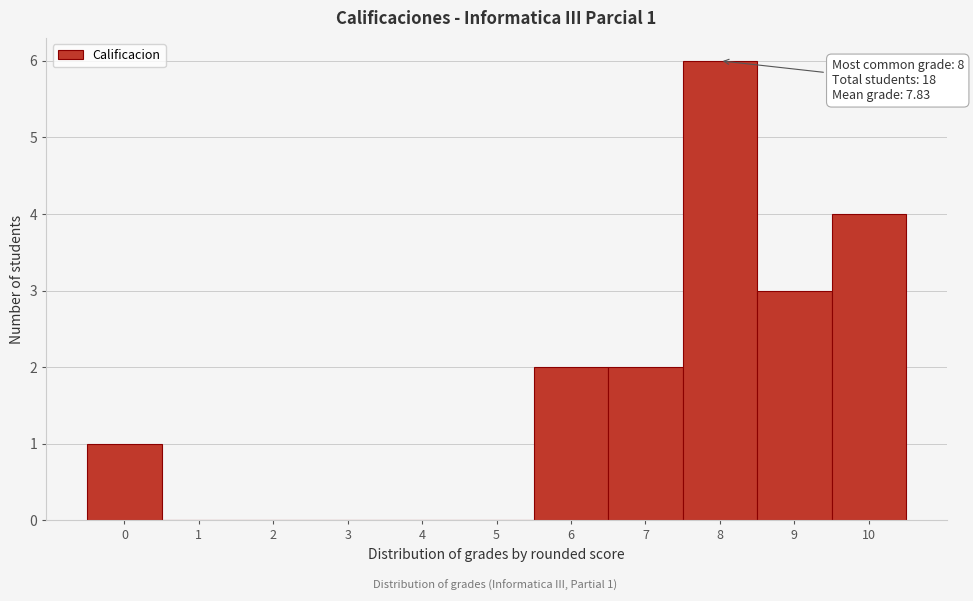

Which range on the x-axis has the tallest bar?

7.5 to 8.5